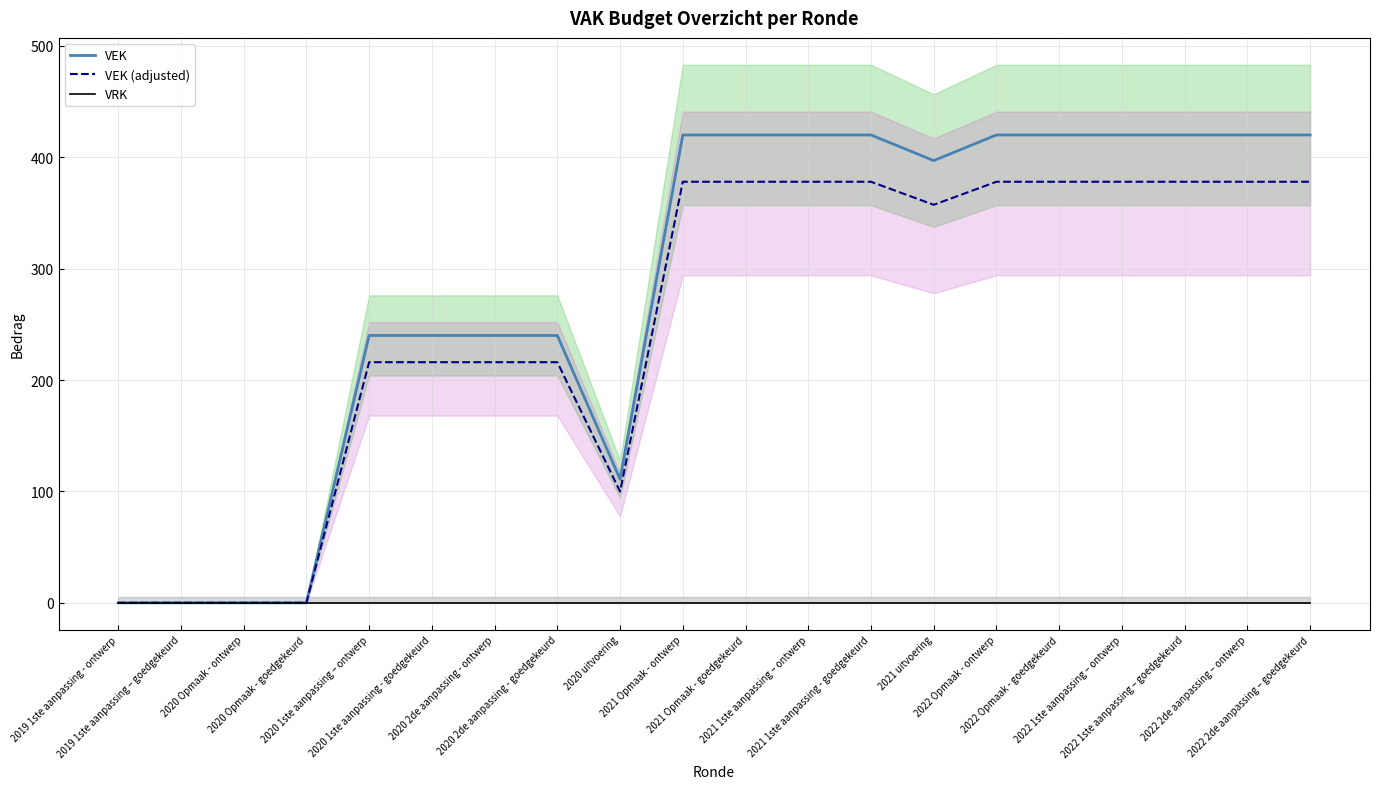

Which label corresponds to the largest value in the chart?

2021 Opmaak - ontwerp